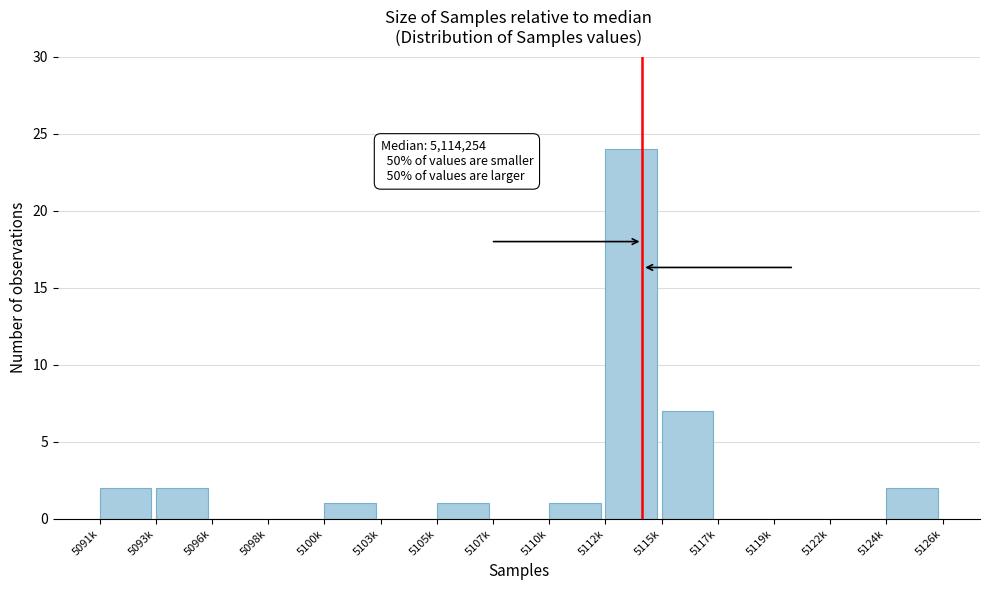

Reading left to right, list all the values displayed in this chart.

5091k=2	5093k=2	5096k=0	5098k=0	5100k=1	5103k=0	5105k=1	5107k=0	5110k=1	5112k=24	5115k=7	5117k=0	5119k=0	5122k=0	5124k=2